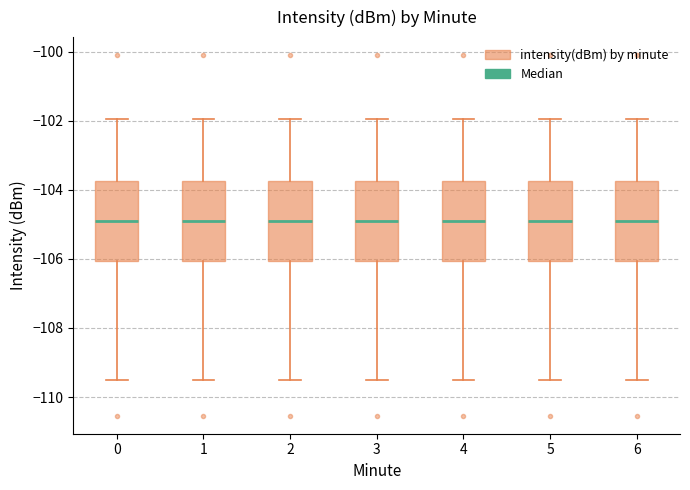

Where does the upper whisker of the box at x = 5 end on the y-axis? The values are not printed on the chart, so give them approximately, as read against the axis.

-102.0